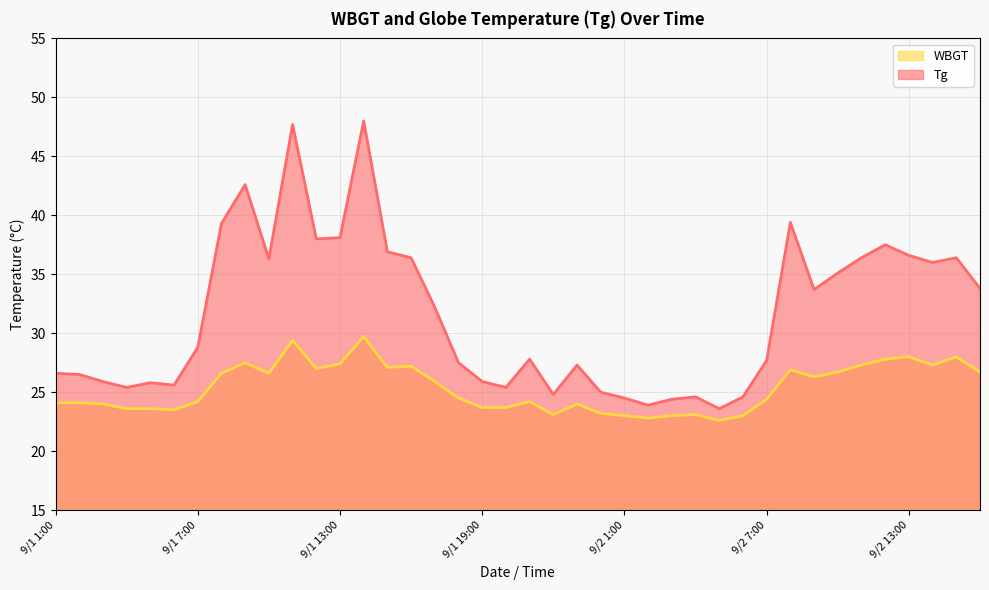

What are all the series names shown in the legend?

WBGT, Tg